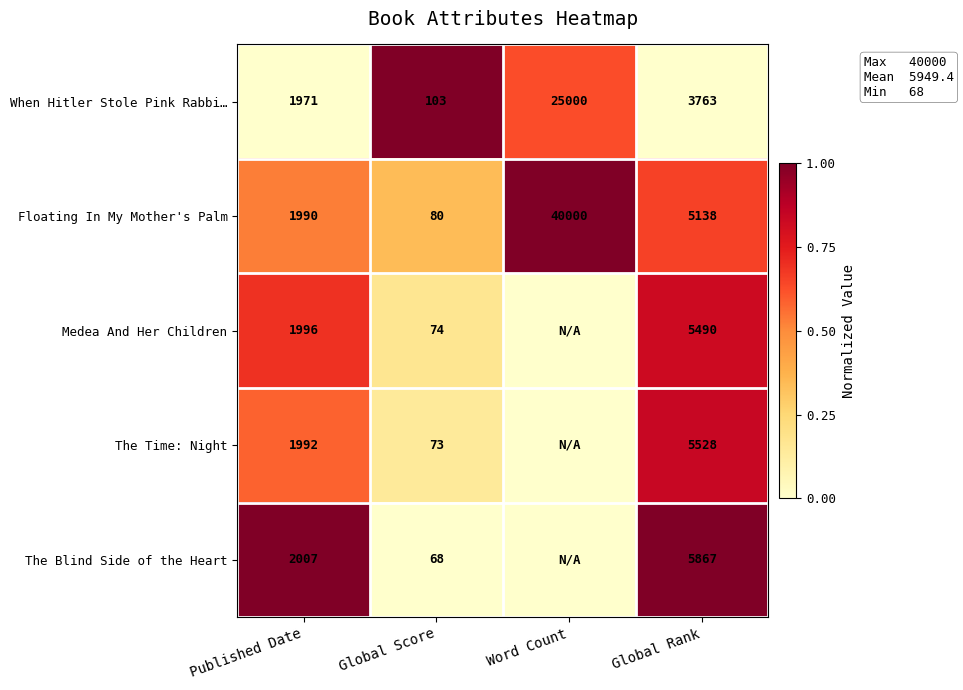

Is the value of The Blind Side of the Heart at Global Rank greater than the value of When Hitler Stole Pink Rabbi… at Word Count?

No